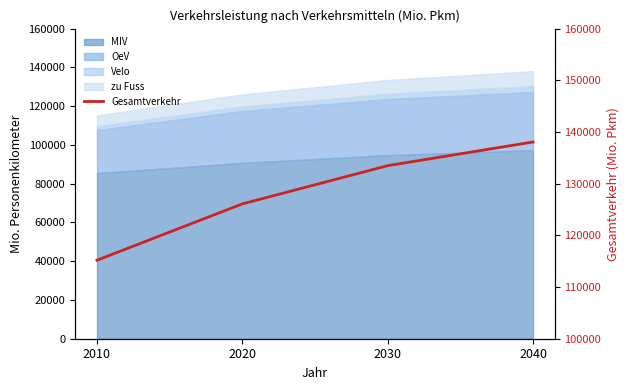

What is the sum of the values at 2030 and 2010?

248667